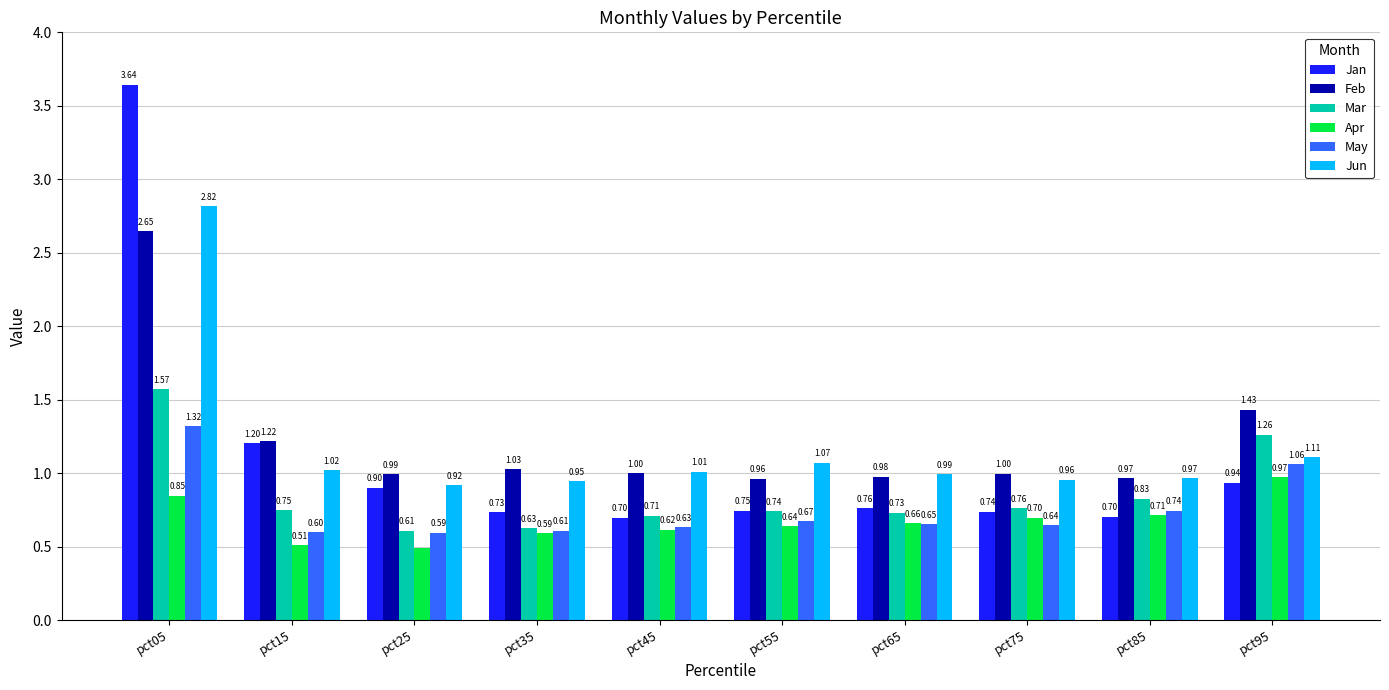

At which category is the sum across all series the highest?

pct05